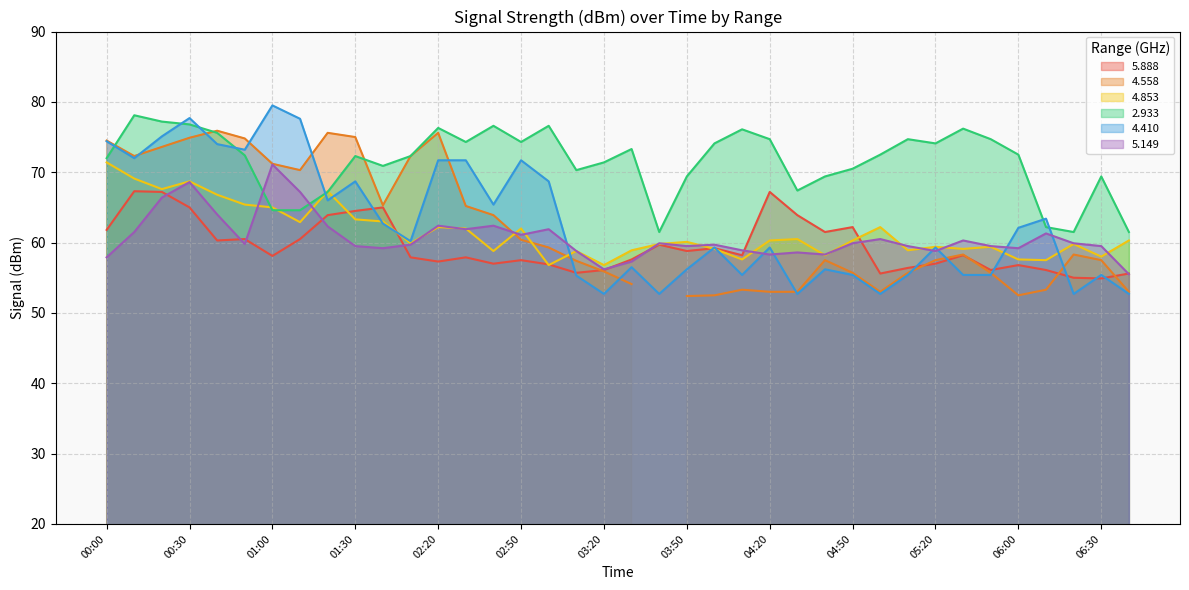

At which label does 5.888 first exceed 58?

00:00